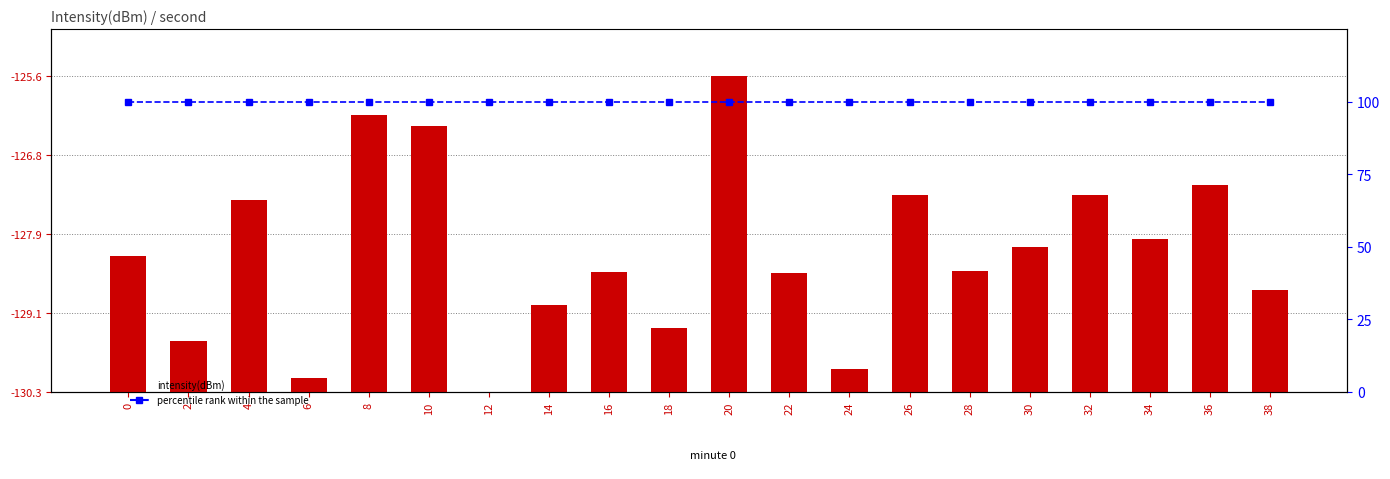

At which category is the sum across all series the highest?

20